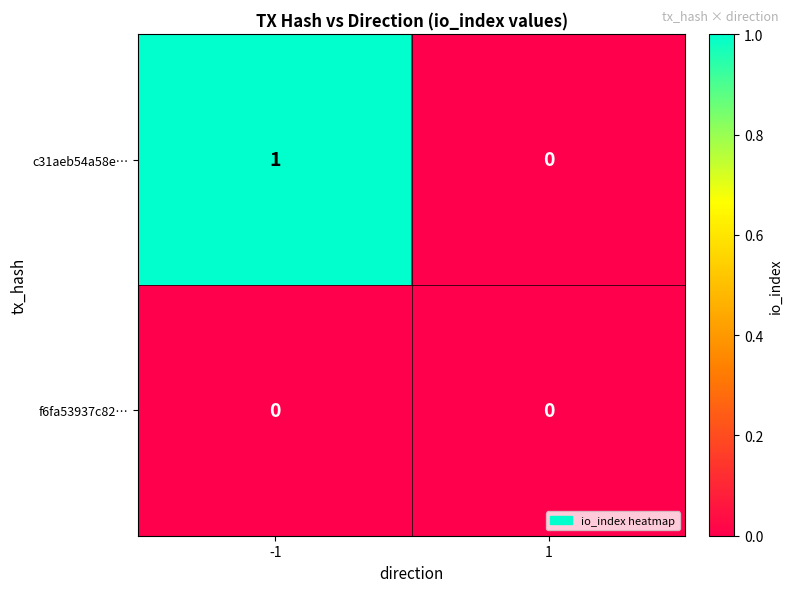

The value of c31aeb54a58e… at 1 is 0. True or false?

True